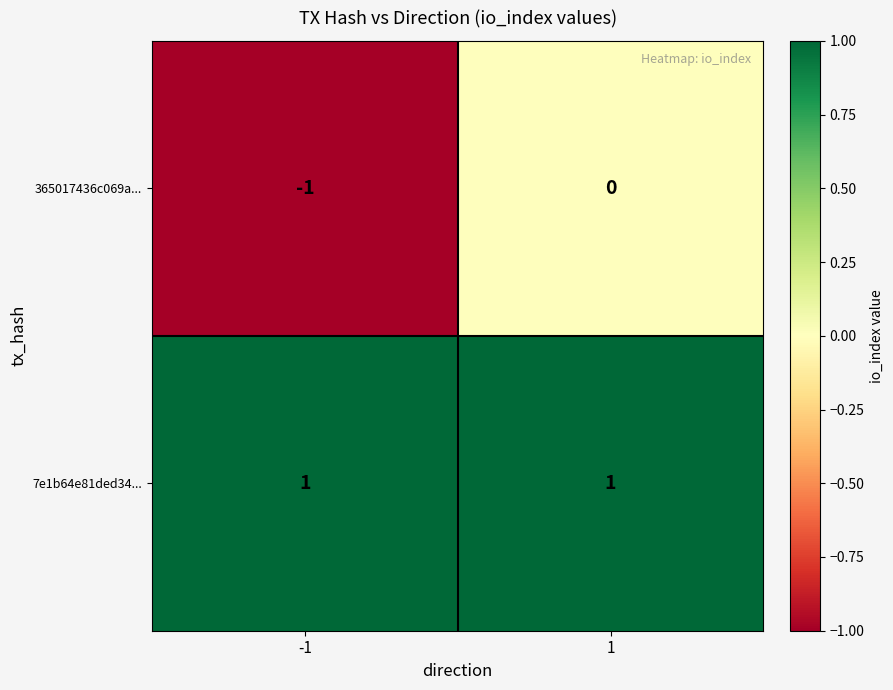

Which series has the largest range (max minus min)?

365017436c069a...